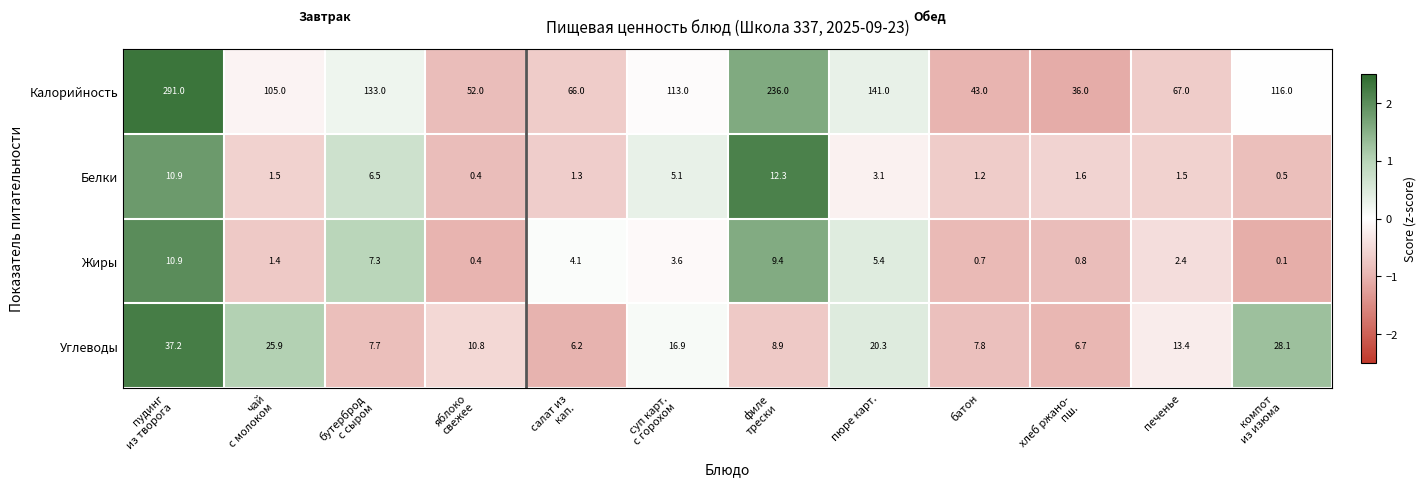

What is the lowest value of the Углеводы series?

6.2